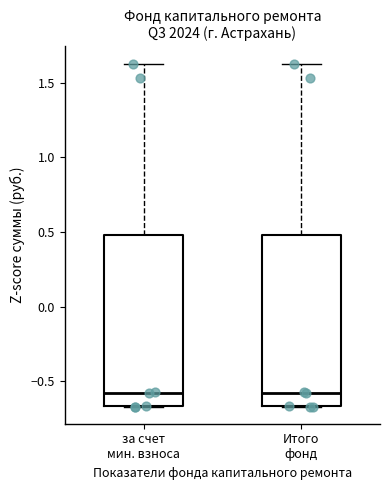

Where is the upper edge of the box for Итого фонд on the y-axis? The values are not printed on the chart, so give them approximately, as read against the axis.

0.50